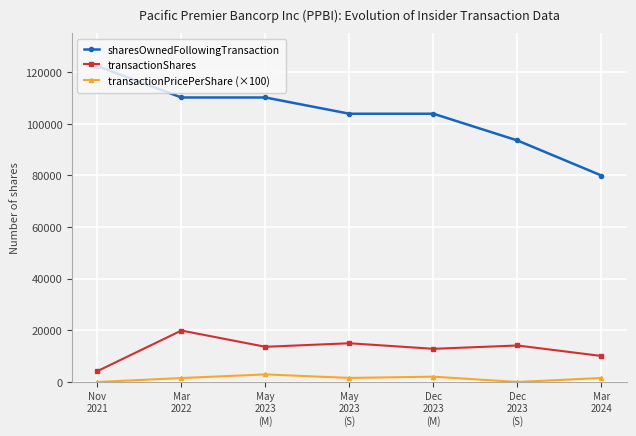

What is the label of the 7th point from the right?

Nov
2021